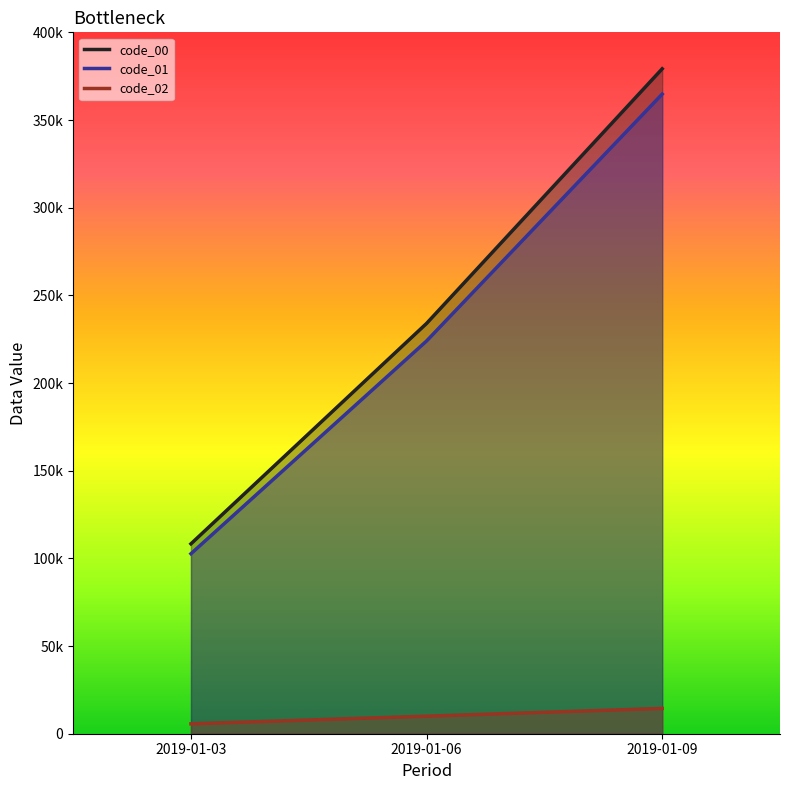

What is the difference between the highest and lowest values at 2019-01-09?

364774.5